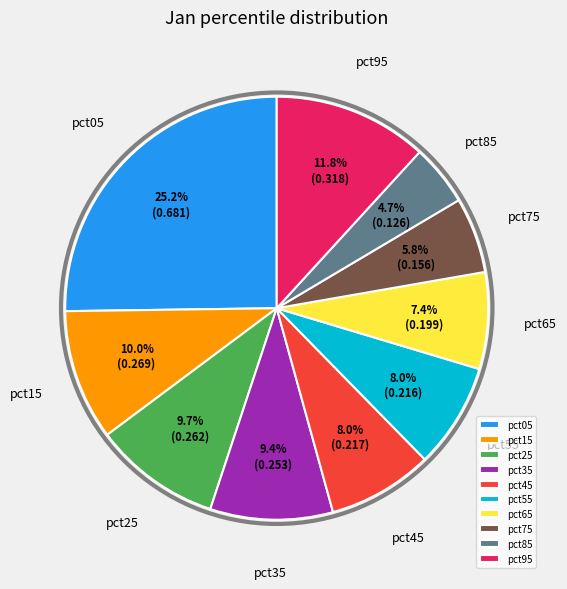

Which category has the biggest portion of the pie?

pct05